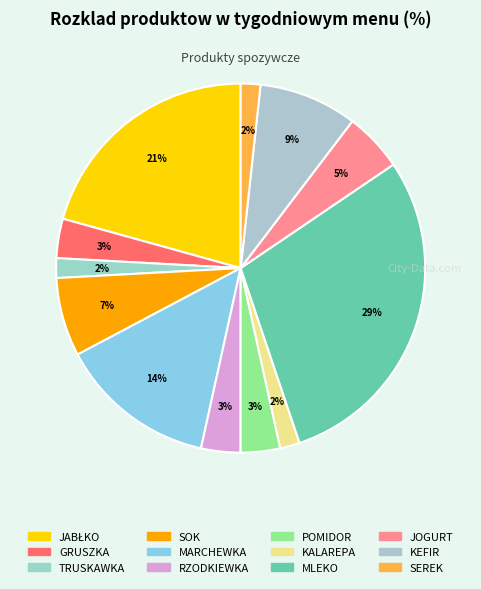

Is it true that JABŁKO is 21% of the pie?

True